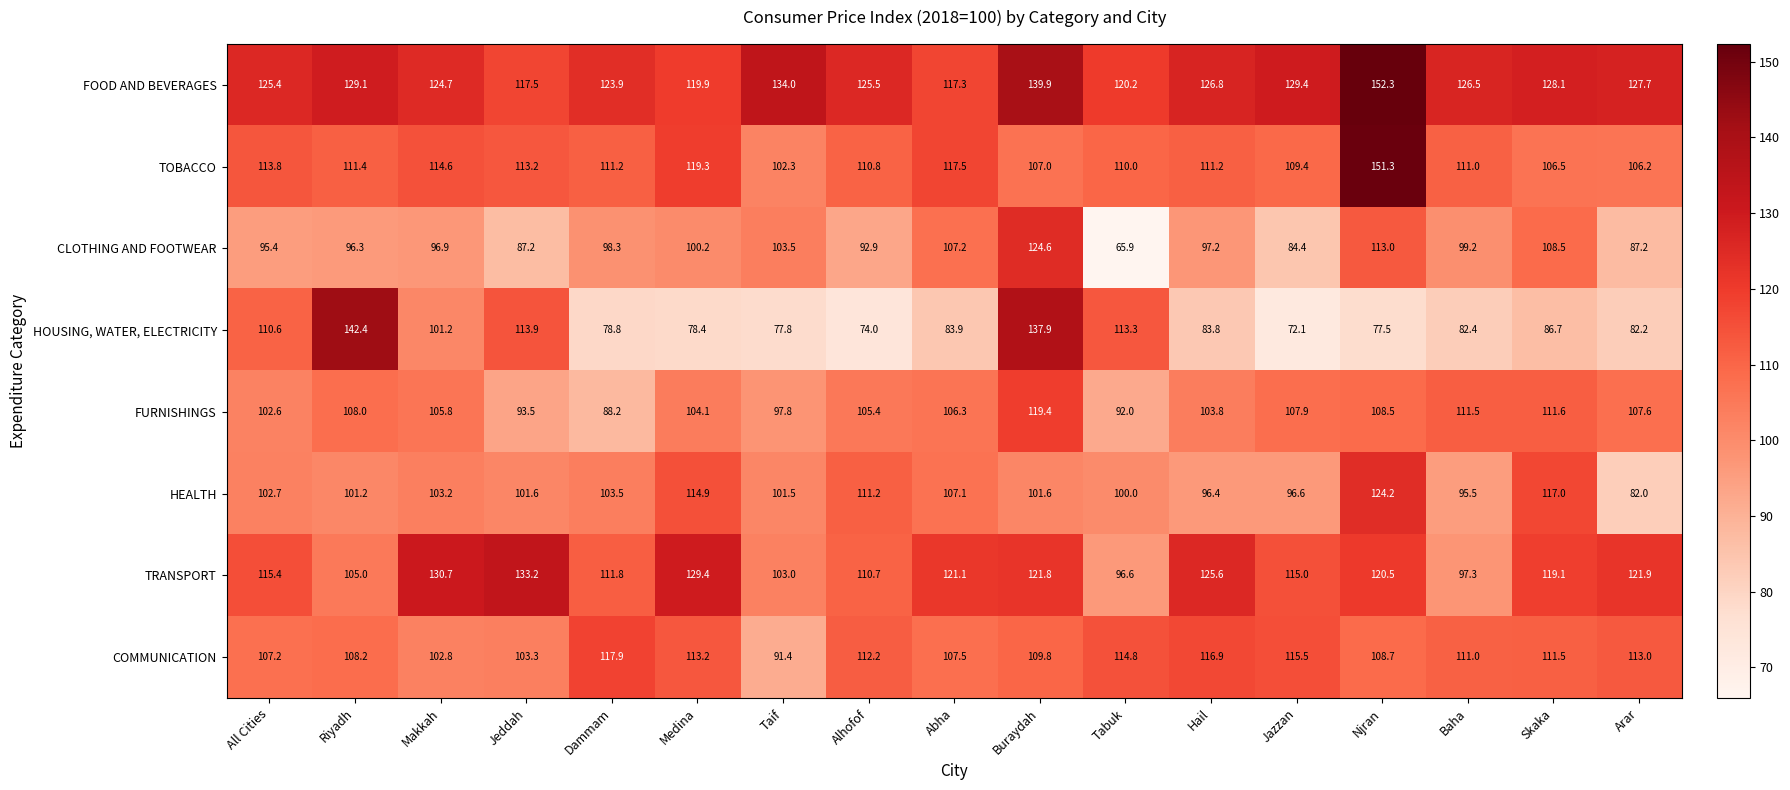

Which series has the largest range (max minus min)?

HOUSING, WATER, ELECTRICITY